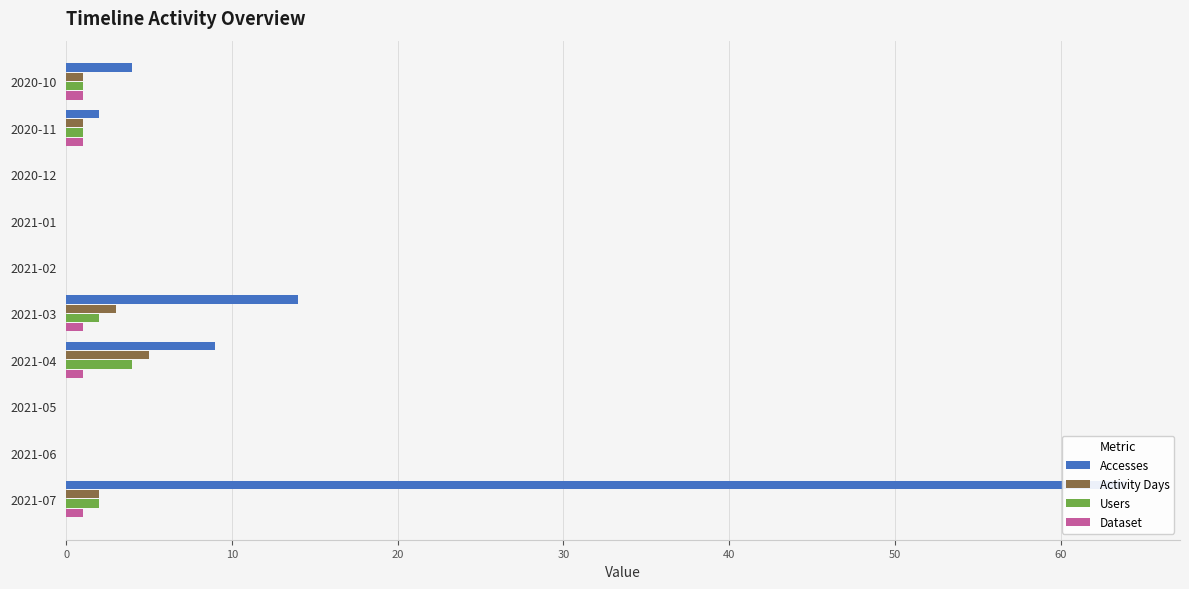

Is it true that Activity Days equals 1 at 2020-11?

True